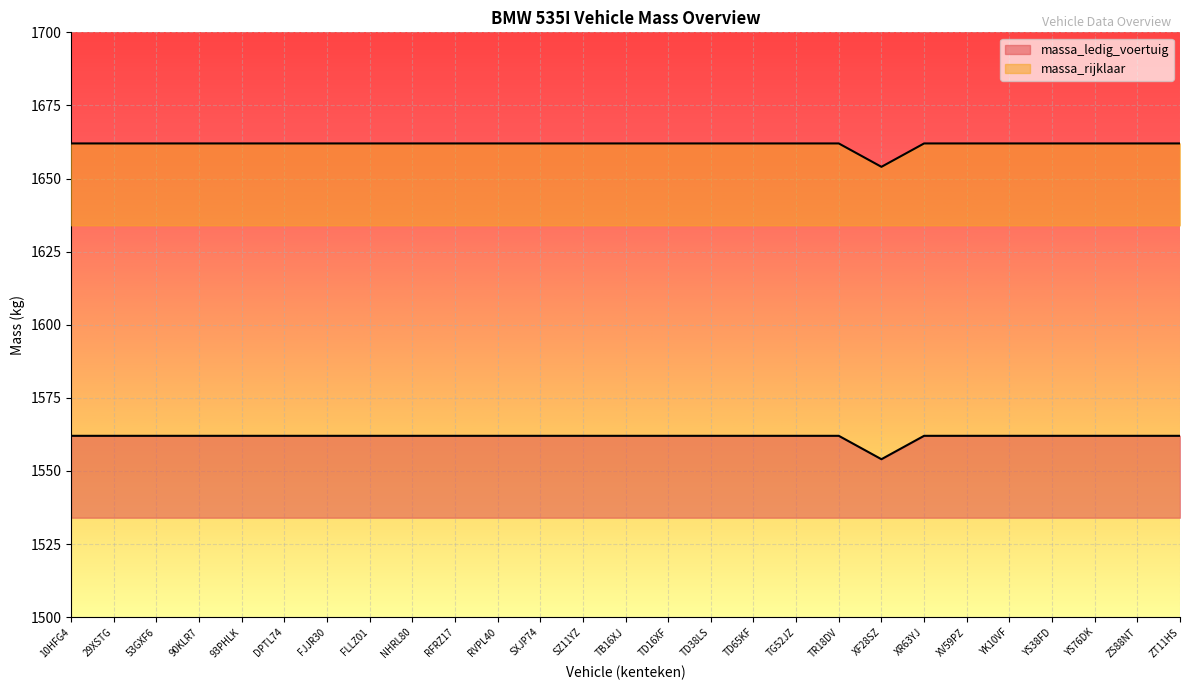

What is the value of the massa_rijklaar point at the 16th from the left?

1662